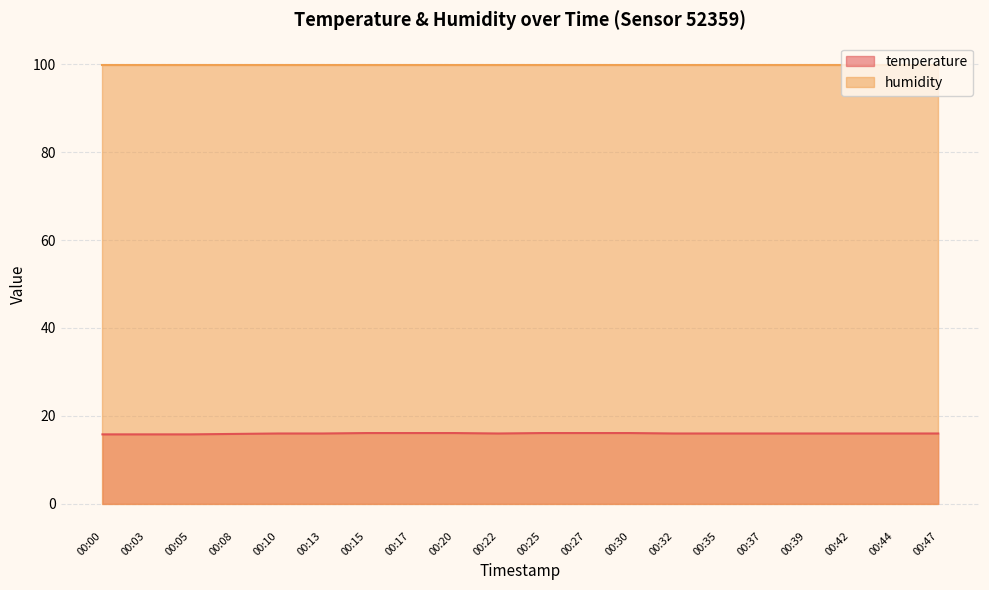

Which label corresponds to the largest value in the chart?

00:15